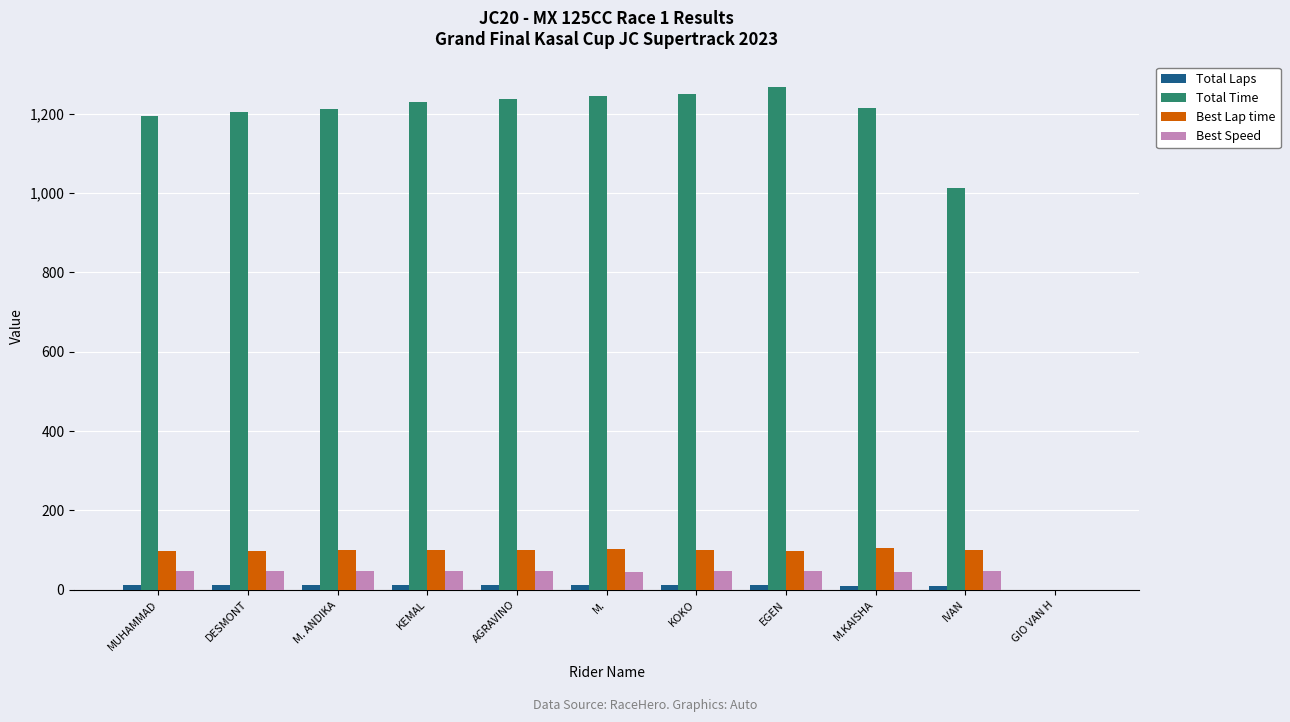

What is the highest value of the Best Lap time series?

106.6